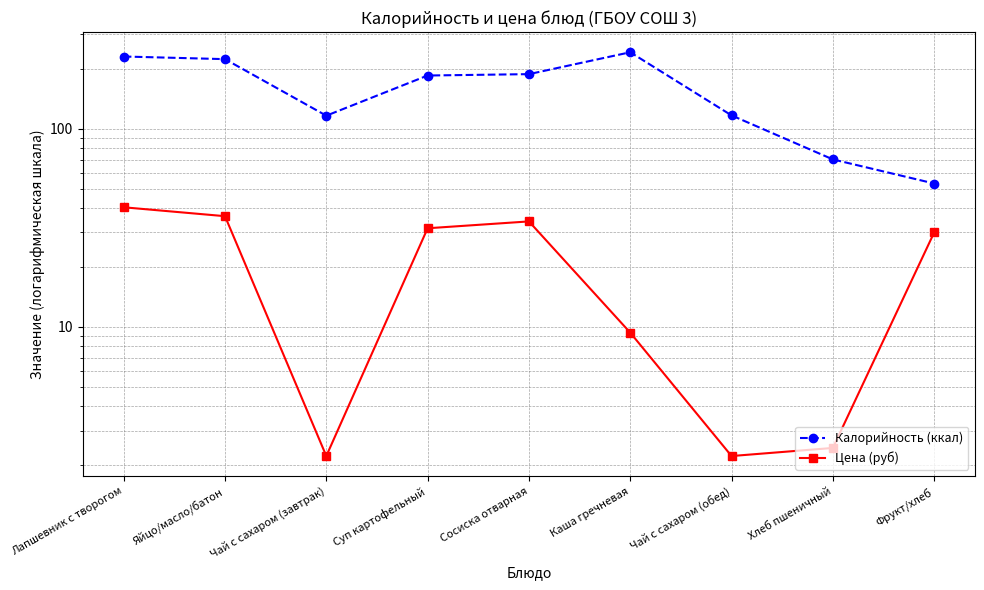

Reading right to left, list all the values displayed in this chart.

Калорийность (ккал): Фрукт/хлеб=53.0	Хлеб пшеничный=70.1	Чай с сахаром (обед)=117.0	Каша гречневая=243.8	Сосиска отварная=189.0	Суп картофельный=186.0	Чай с сахаром (завтрак)=116.6	Яйцо/масло/батон=225.0	Лапшевник с творогом=232.0
Цена (руб): Фрукт/хлеб=30.0	Хлеб пшеничный=2.5	Чай с сахаром (обед)=2.2	Каша гречневая=9.4	Сосиска отварная=34.1	Суп картофельный=31.5	Чай с сахаром (завтрак)=2.2	Яйцо/масло/батон=36.2	Лапшевник с творогом=40.2